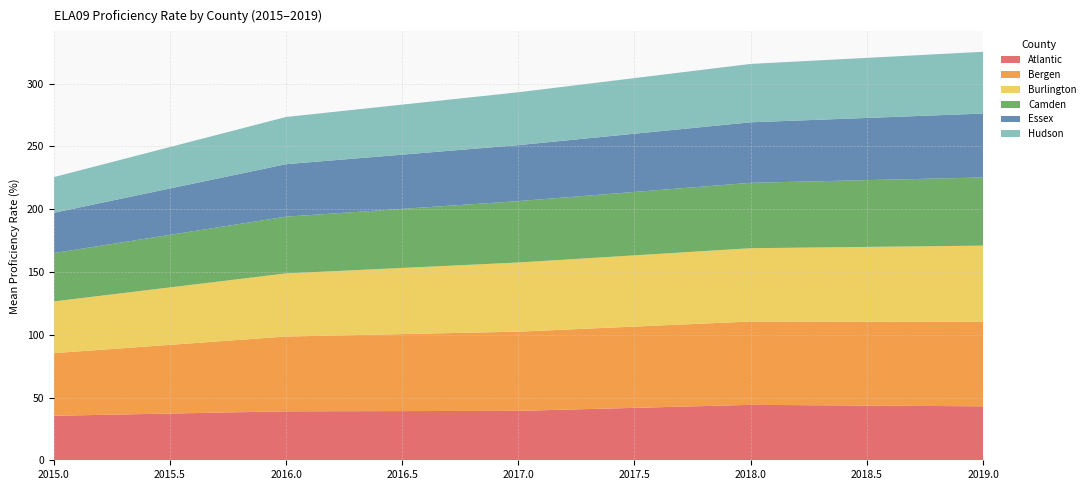

True or false: Atlantic has a value of 65.7 at 2016.0.

False